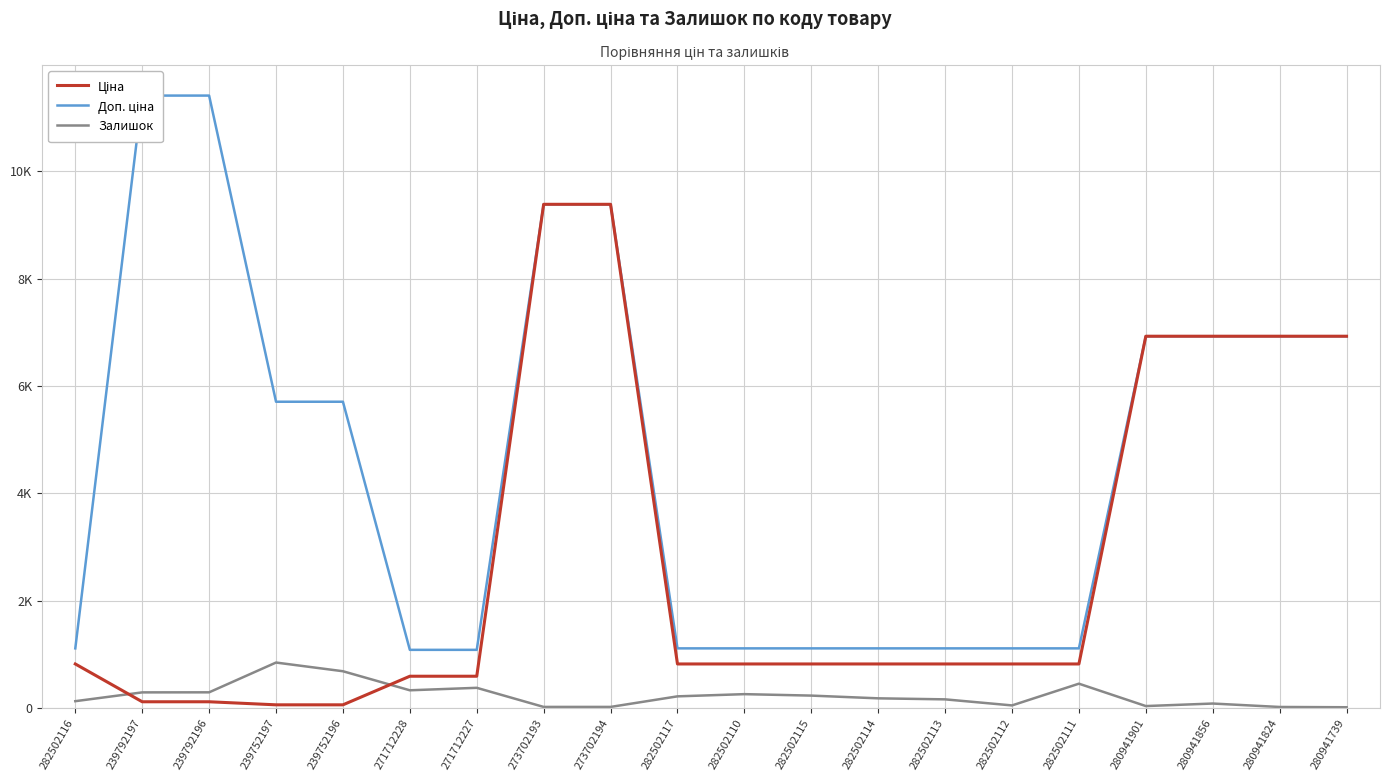

Where is Ціна nearest to the value 4720?

280941901